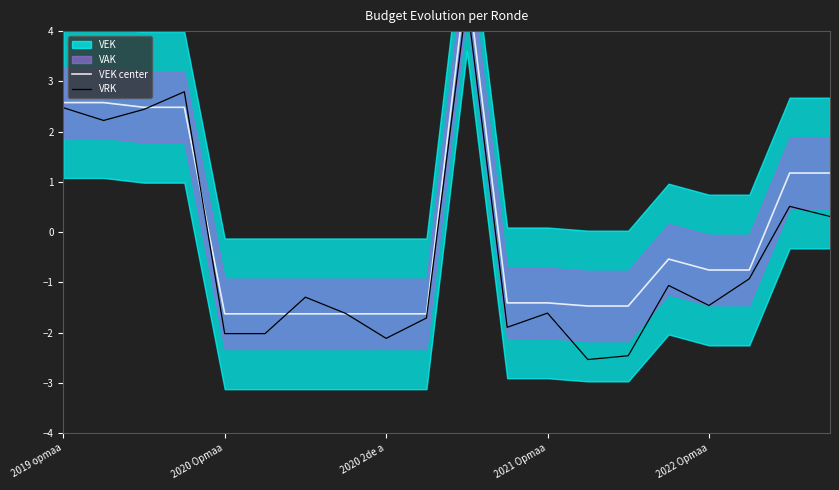

What is the value of the VEK center point at the 4th from the left?

2.5